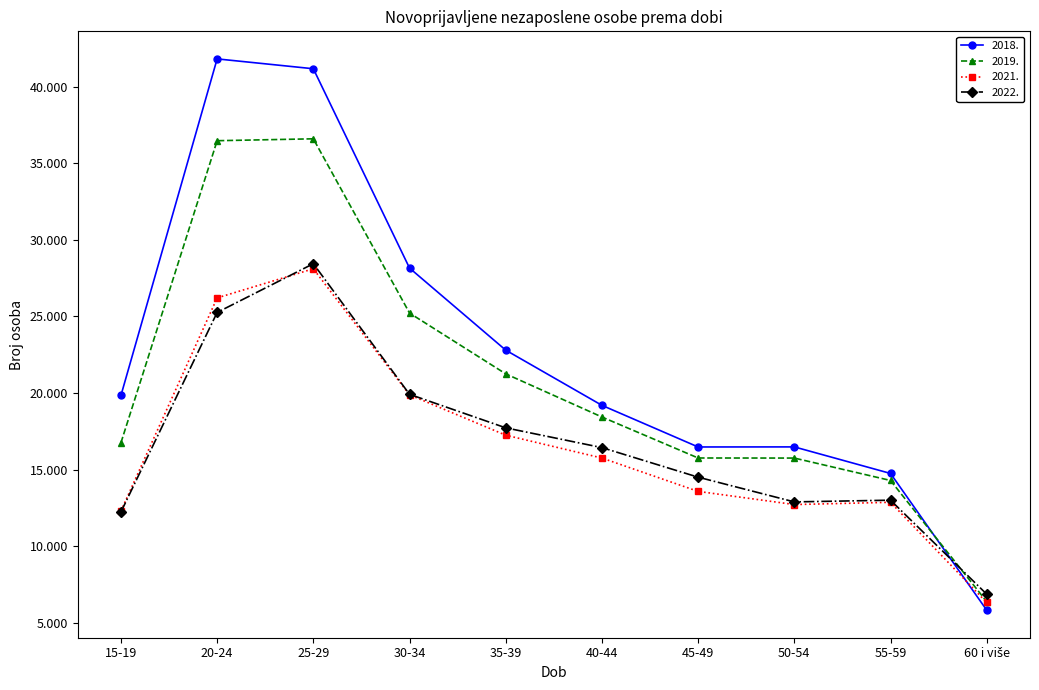

What are all the series names shown in the legend?

2018., 2019., 2021., 2022.